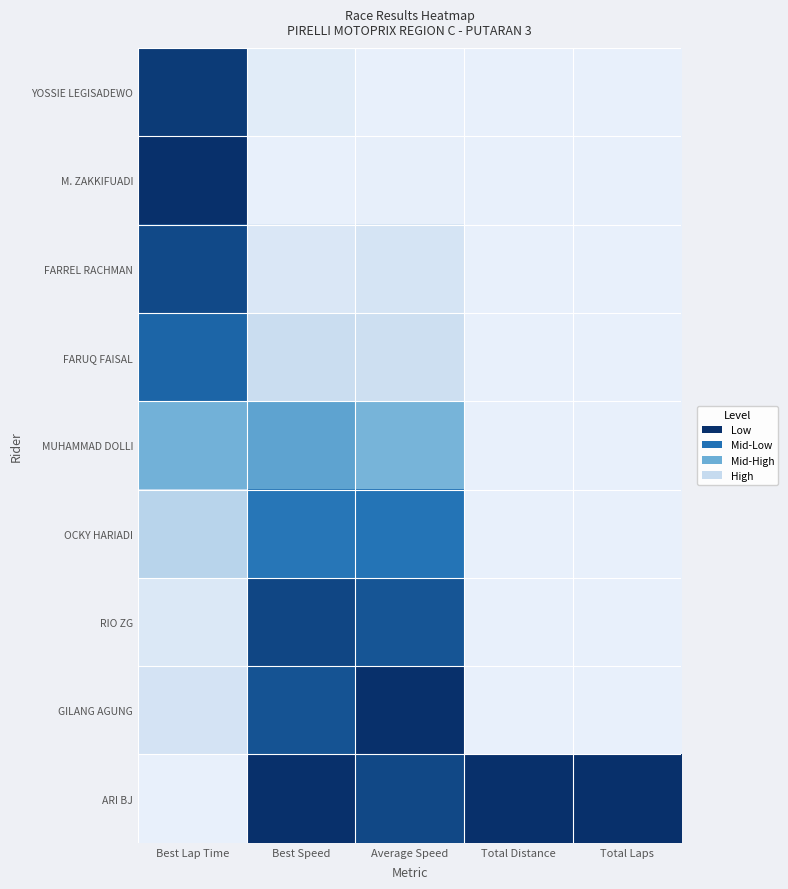

Which label corresponds to the smallest value in the chart?

Best Lap Time